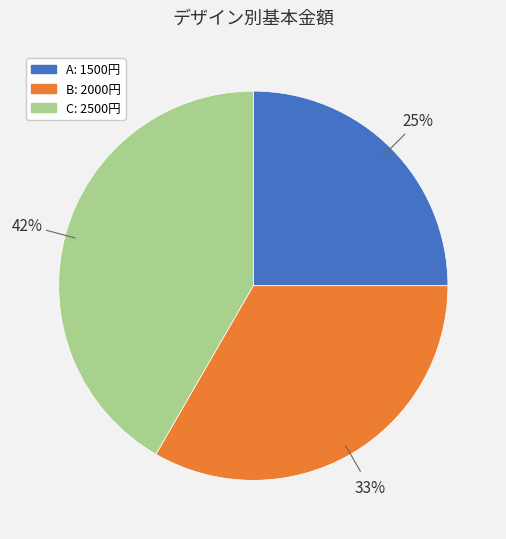

Which has a higher value, C or B?

C